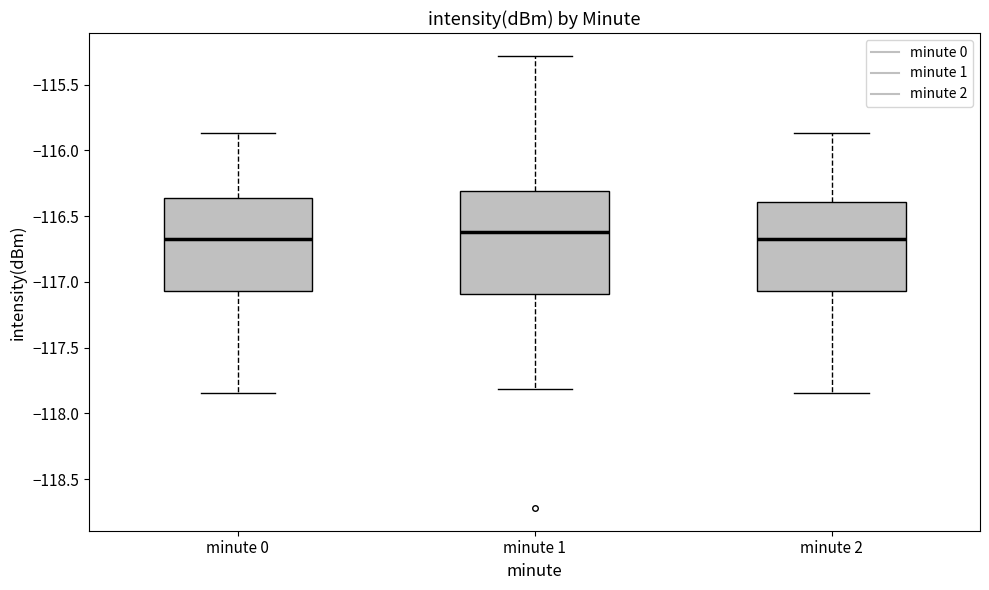

Where does the median line of the box for minute 2 sit on the y-axis? The values are not printed on the chart, so give them approximately, as read against the axis.

-116.65